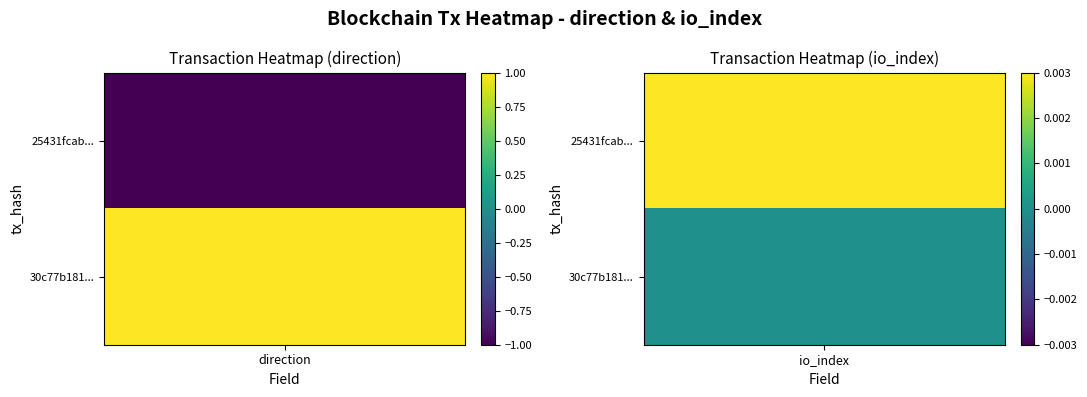

At how many categories does at least one series exceed 0?

2